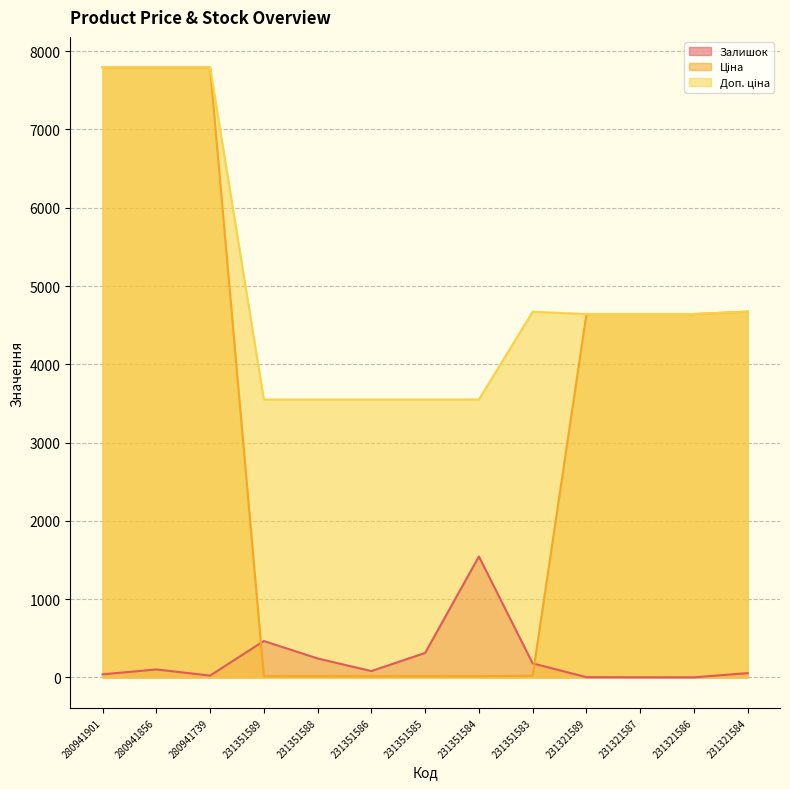

What is the average value of the Ціна series?

3236.8